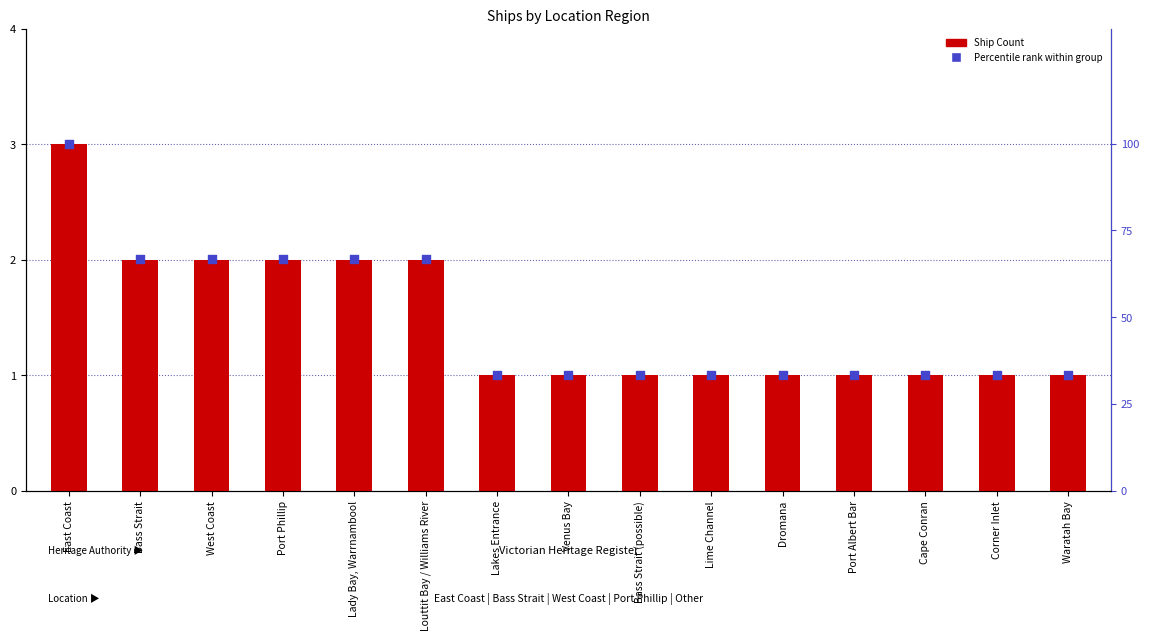

Which series has the widest spread of Y values?

Percentile rank